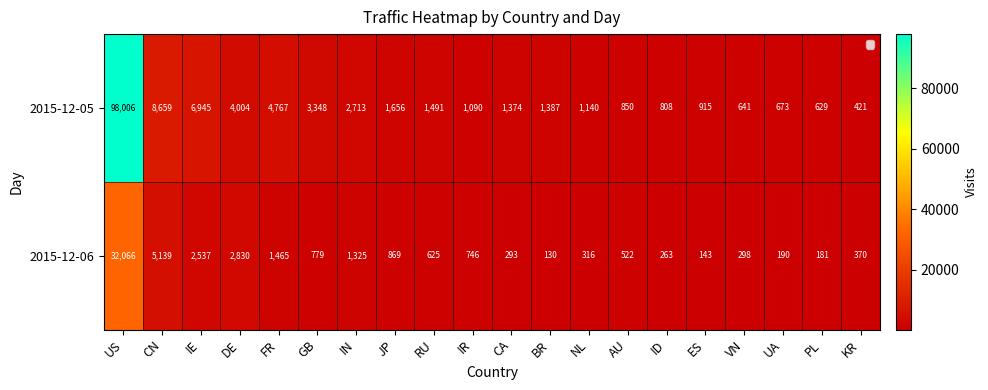

Rank the series by their average value, from highest to lowest.

2015-12-05, 2015-12-06